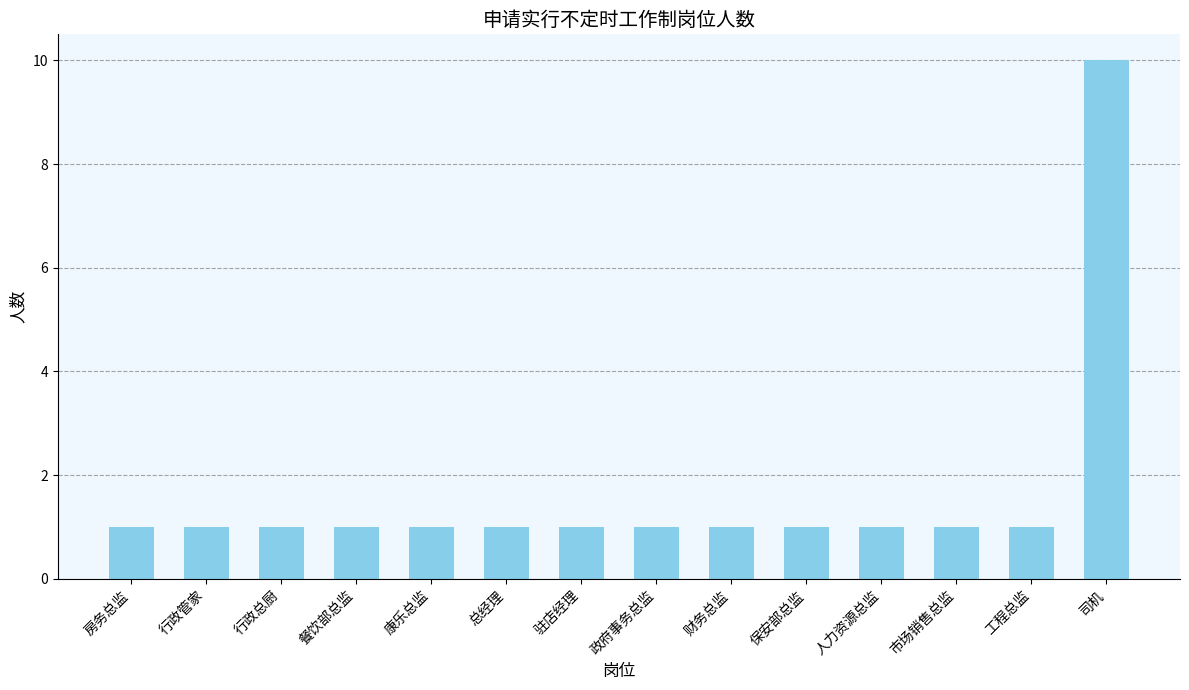

What is the value of the 8th bar from the left?

1